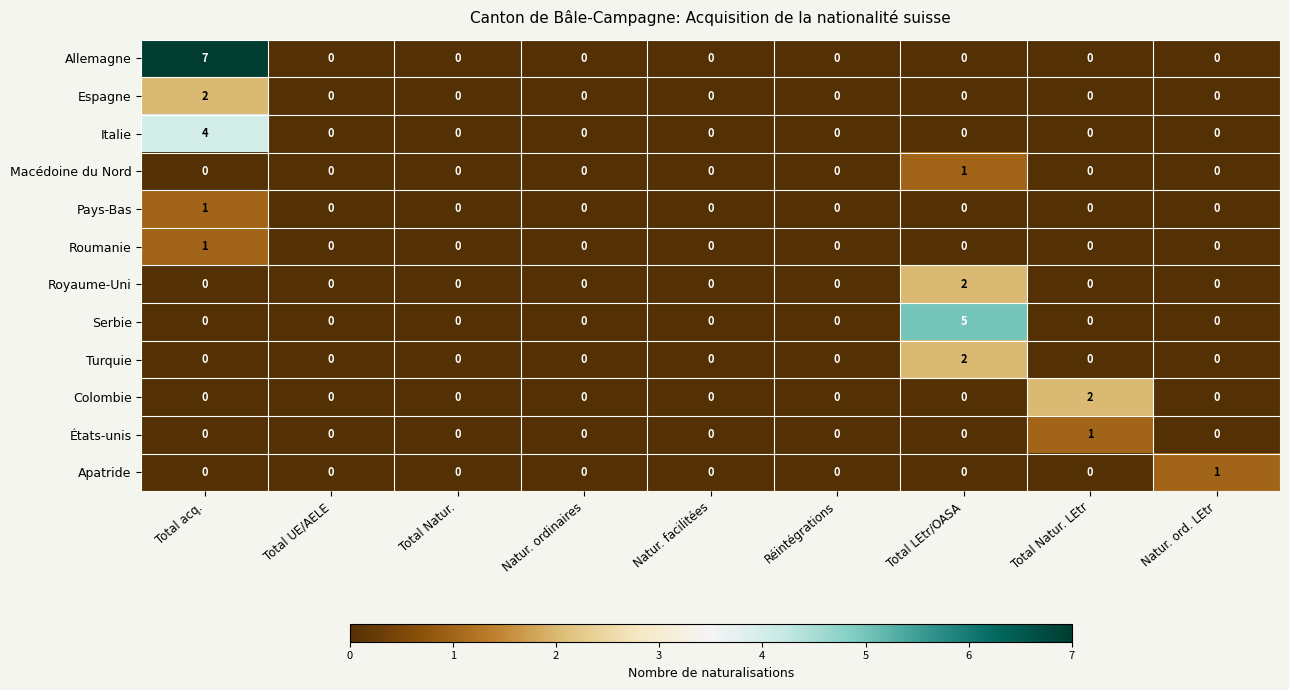

Which series has the widest spread of values?

Allemagne